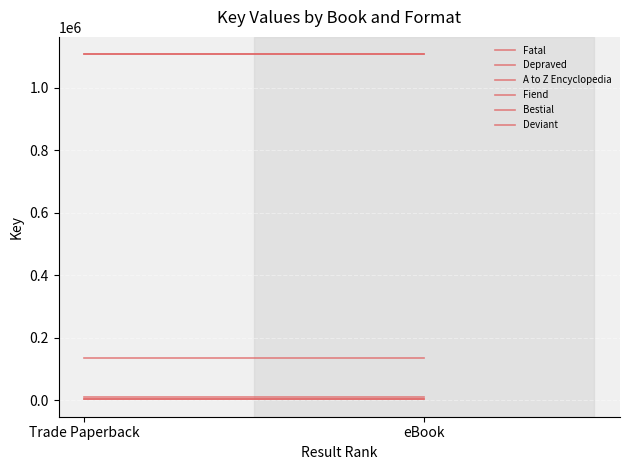

What is the label of the 2nd point from the right?

Trade Paperback